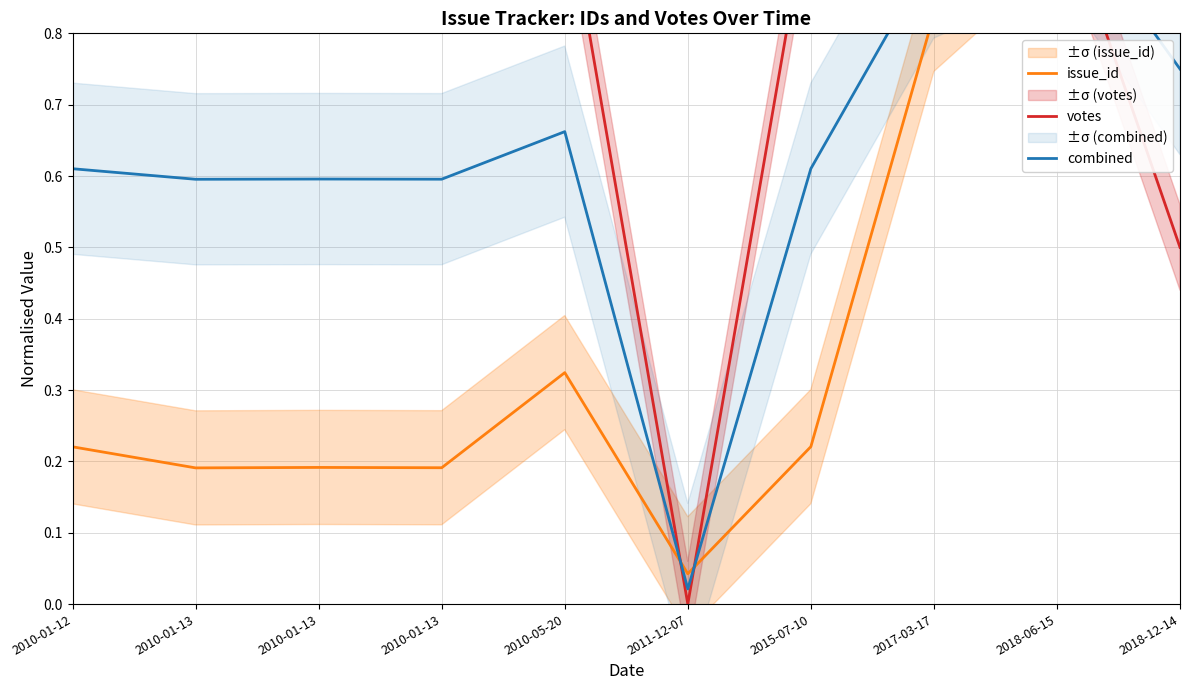

True or false: combined and issue_id cross at least once.

True